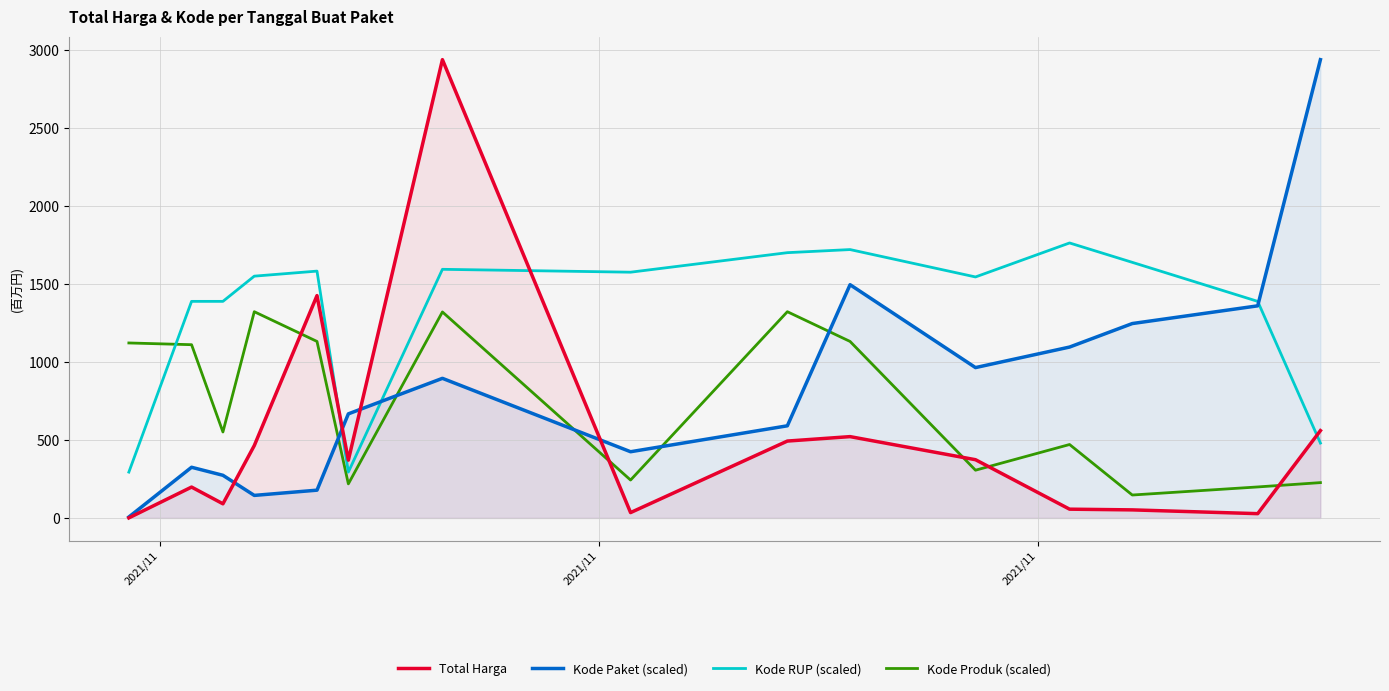

Which series has the widest spread of values?

Total Harga